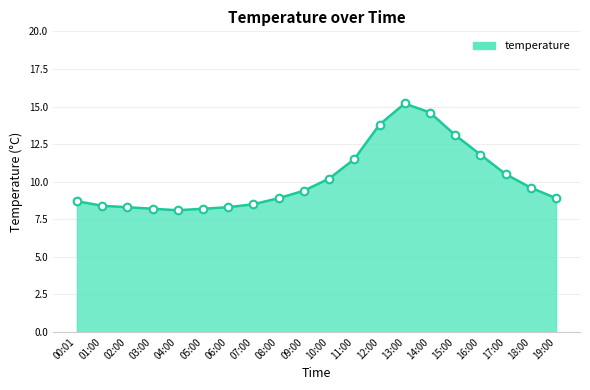

Between 09:00 and 01:00, which is larger?

09:00